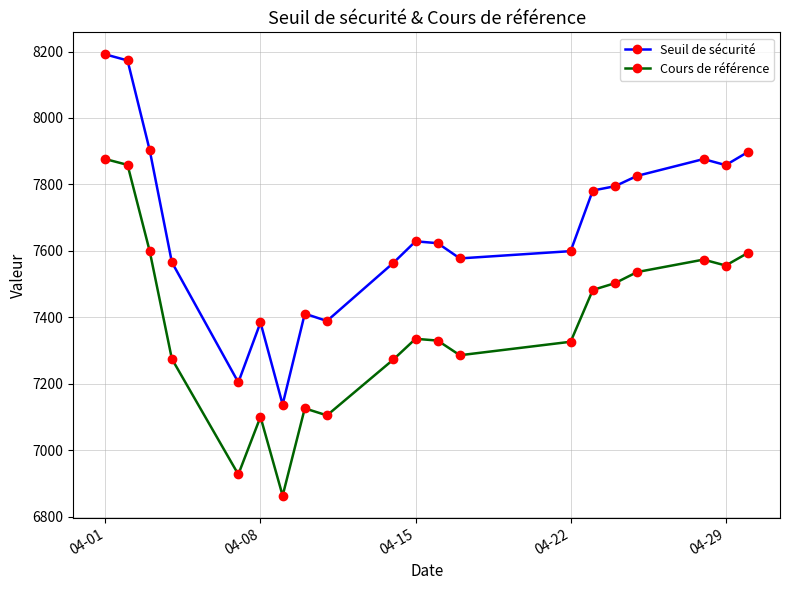

What is the minimum value for Cours de référence?

6863.0